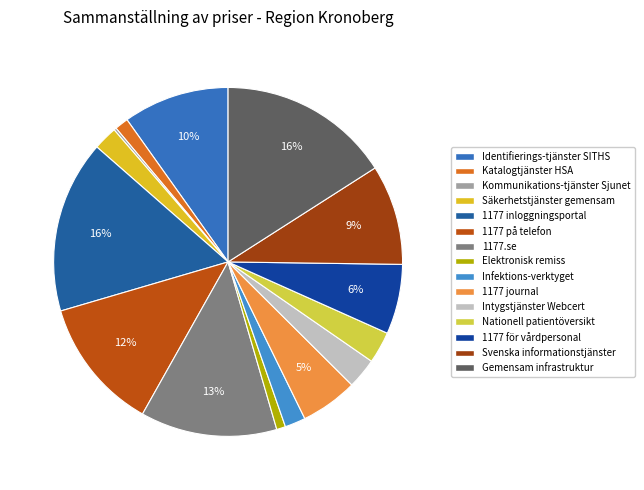

To the nearest percent, what is the average slice percentage?

7%